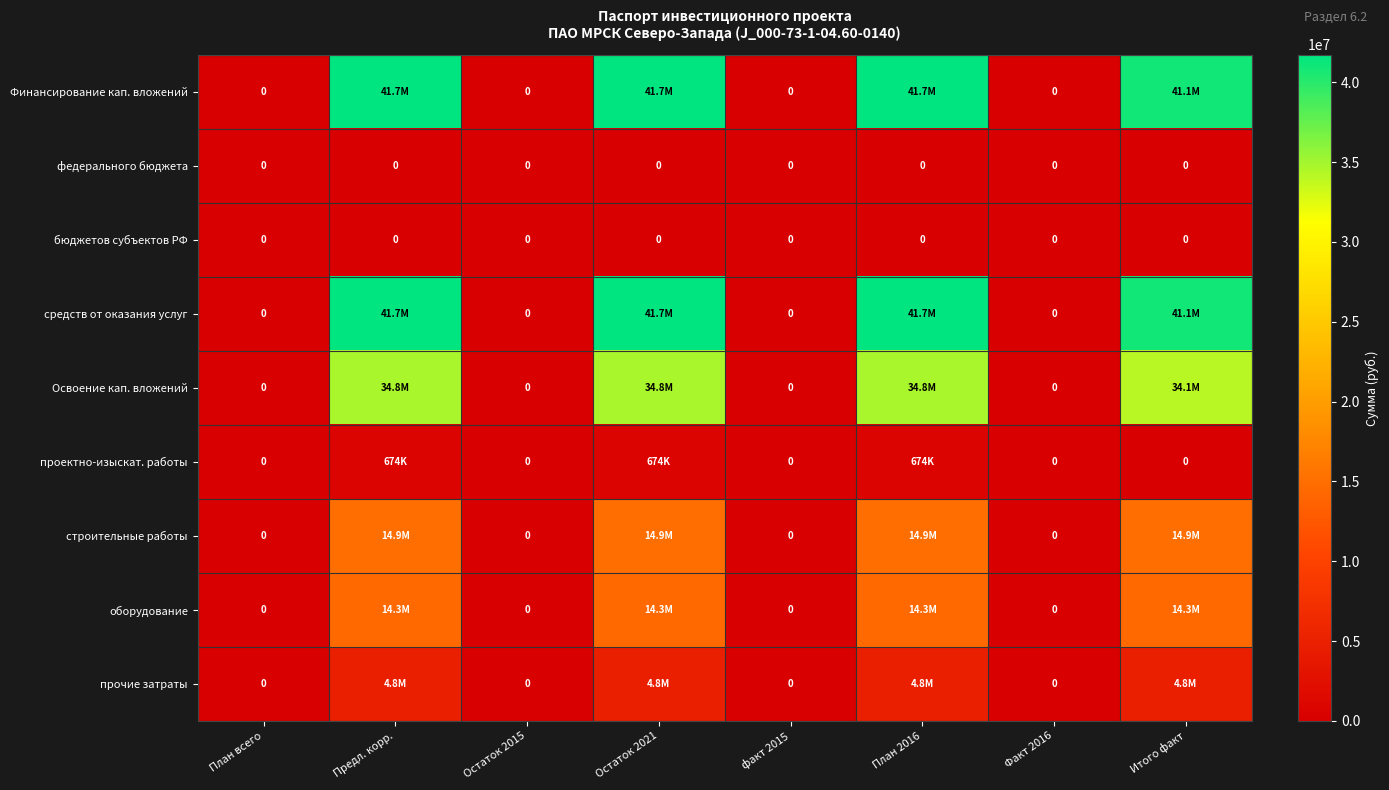

The федерального бюджета series shows 0 at Предл. корр.. True or false?

True